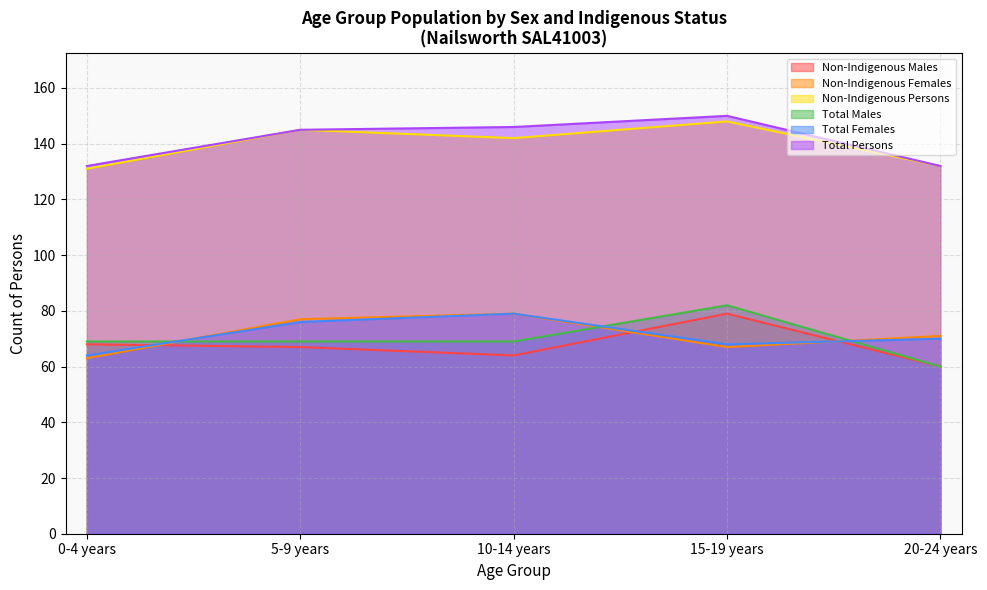

List the labels in order of Total Males value, largest first.

15-19 years, 0-4 years, 5-9 years, 10-14 years, 20-24 years